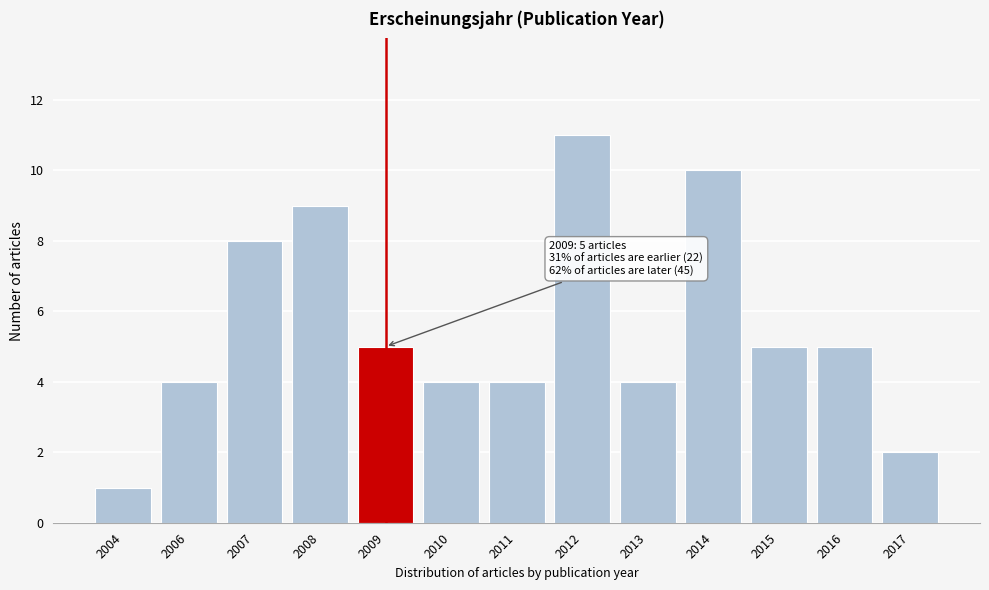

Reading left to right, list all the values displayed in this chart.

1	4	8	9	5	4	4	11	4	10	5	5	2